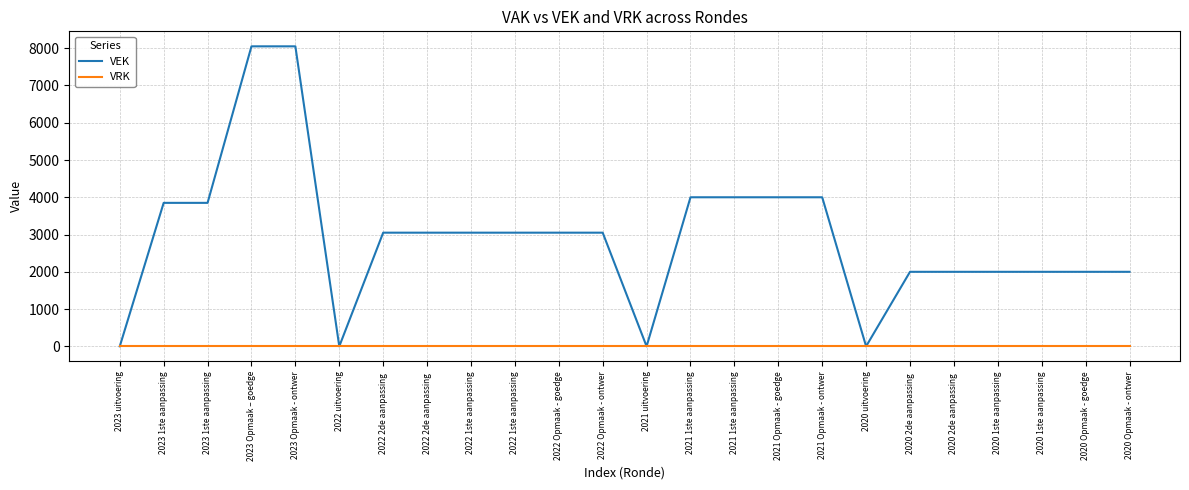

List the labels in order of VRK value, smallest first.

2023 uitvoering, 2023 1ste aanpassing, 2023 1ste aanpassing, 2023 Opmaak – goedge, 2023 Opmaak - ontwer, 2022 uitvoering, 2022 2de aanpassing , 2022 2de aanpassing , 2022 1ste aanpassing, 2022 1ste aanpassing, 2022 Opmaak - goedge, 2022 Opmaak - ontwer, 2021 uitvoering, 2021 1ste aanpassing, 2021 1ste aanpassing, 2021 Opmaak - goedge, 2021 Opmaak - ontwer, 2020 uitvoering, 2020 2de aanpassing , 2020 2de aanpassing , 2020 1ste aanpassing, 2020 1ste aanpassing, 2020 Opmaak - goedge, 2020 Opmaak - ontwer